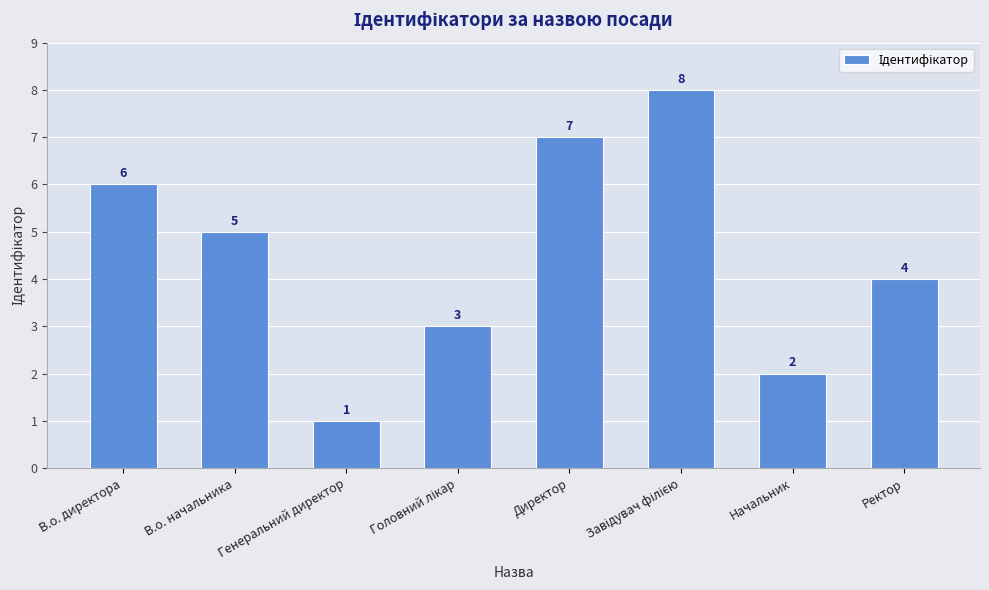

How many values are below 5?

4